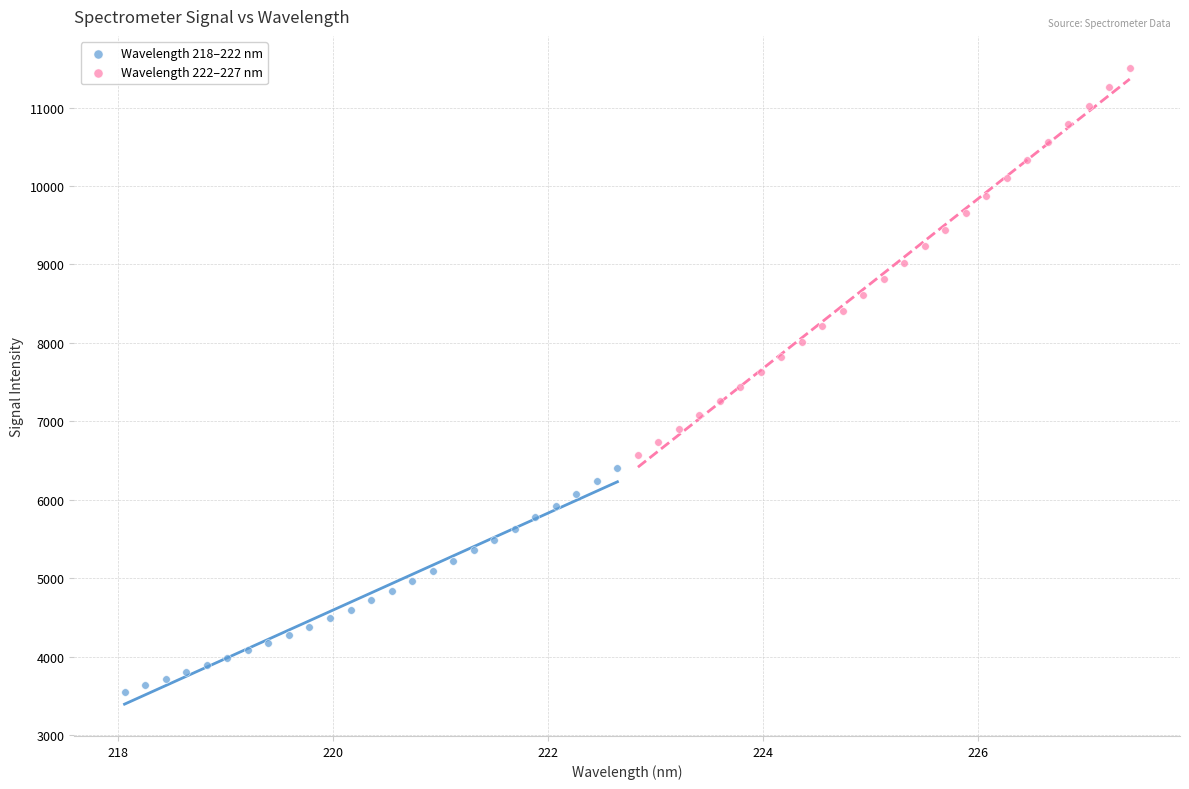

Which series has the largest Y range (max minus min)?

Wavelength 222–227 nm